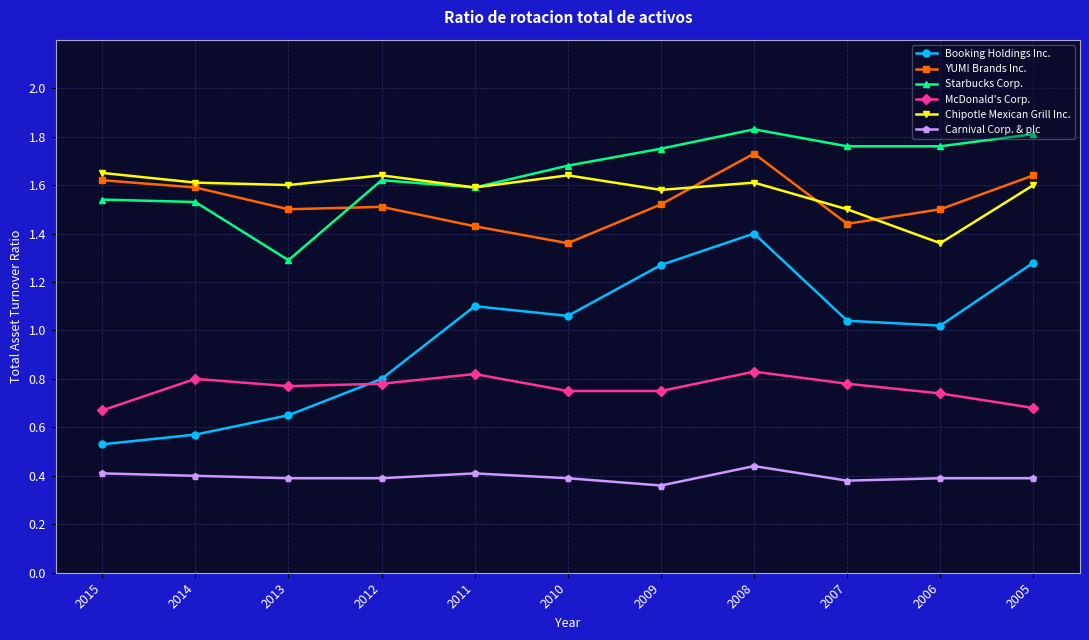

What are all the series names shown in the legend?

Booking Holdings Inc., YUM! Brands Inc., Starbucks Corp., McDonald's Corp., Chipotle Mexican Grill Inc., Carnival Corp. & plc